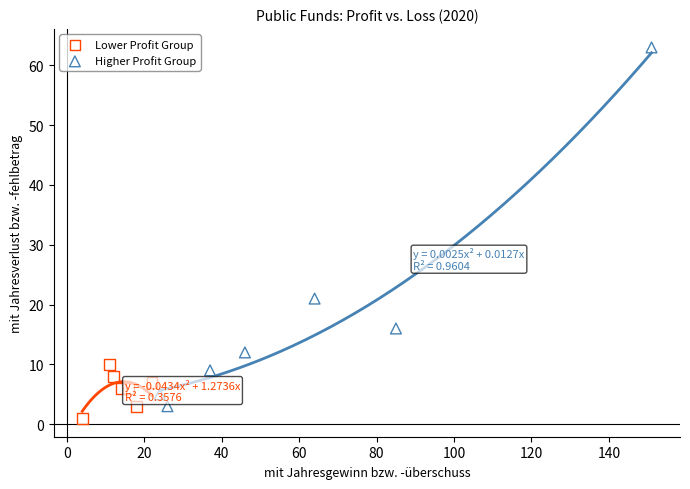

What are all the series names shown in the legend?

Lower Profit Group, Higher Profit Group